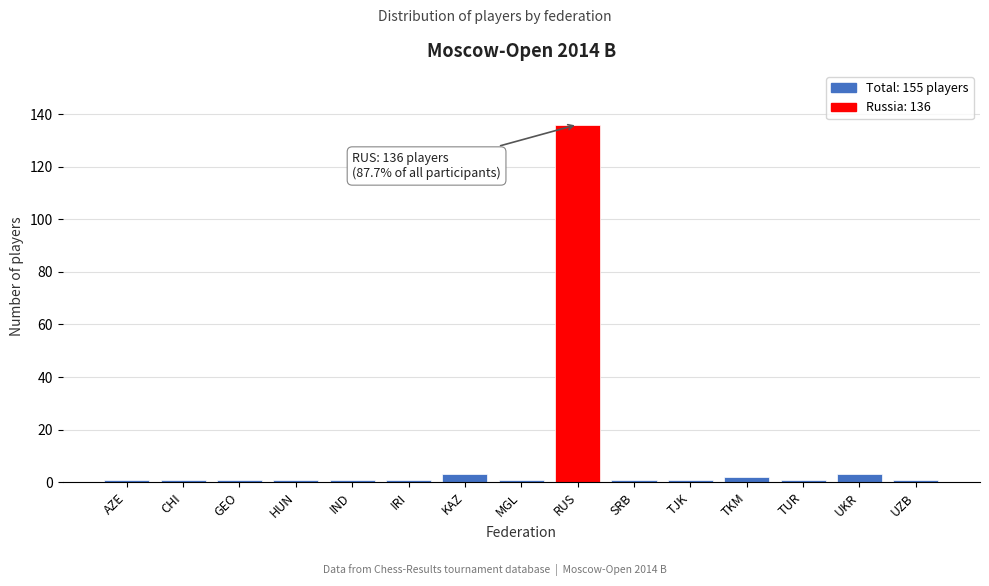

Reading left to right, what are all the values shown in this chart?

1	1	1	1	1	1	3	1	136	1	1	2	1	3	1